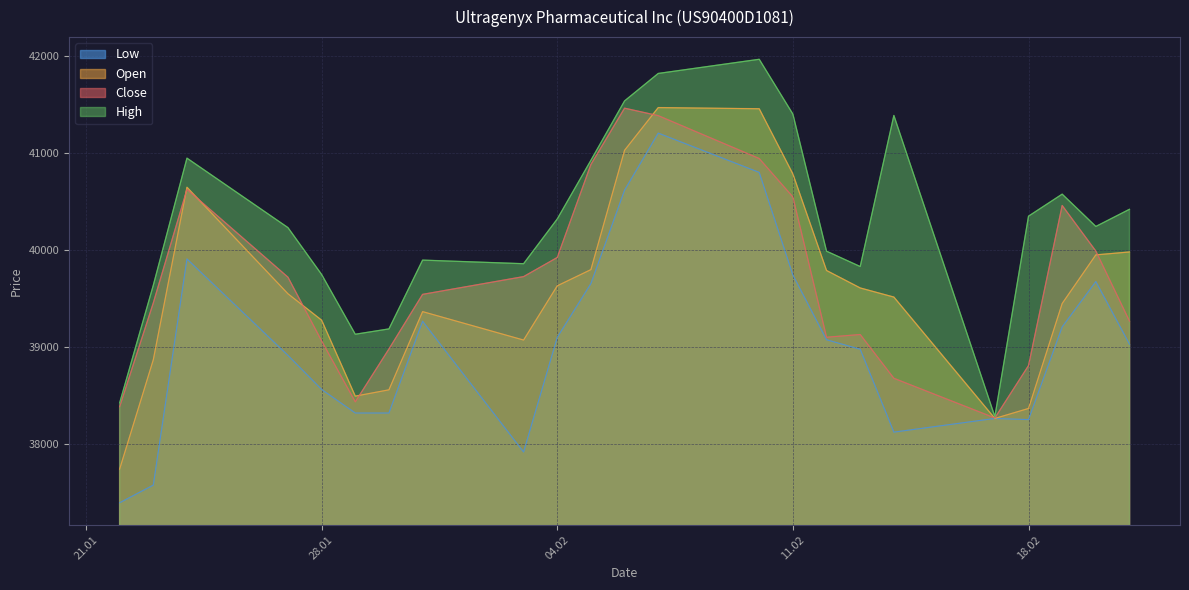

What is the difference between the highest and lowest values at 22.01.2025?

1029